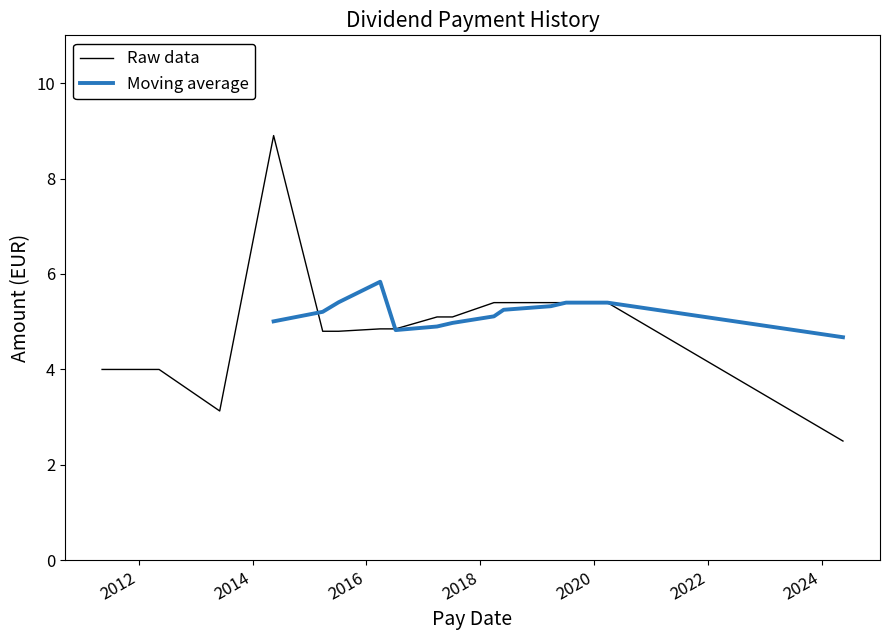

Which has a higher value, 2011-05-10 or 2013-06-03?

2011-05-10